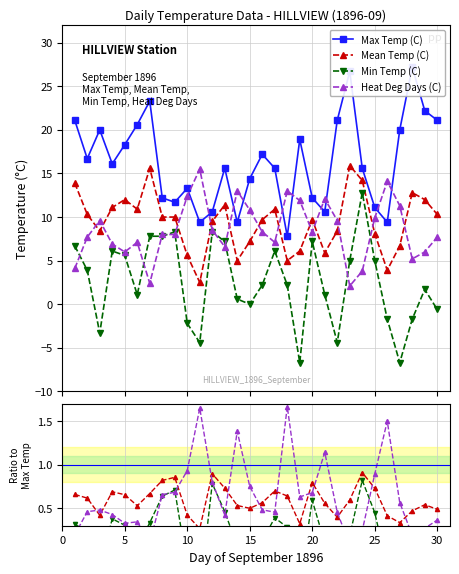

In Mean Temp (C), how many points are lower than both neighbors (excluding endpoints)?

7